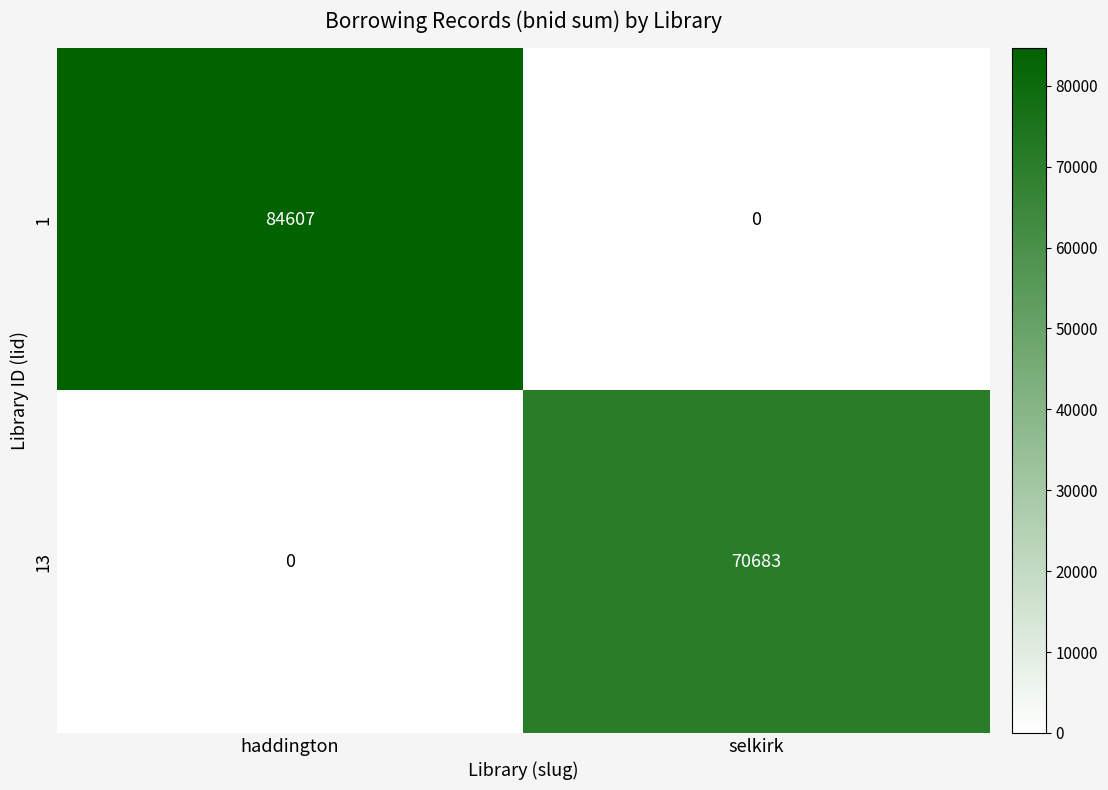

What is the sum of all 1 values?

84607